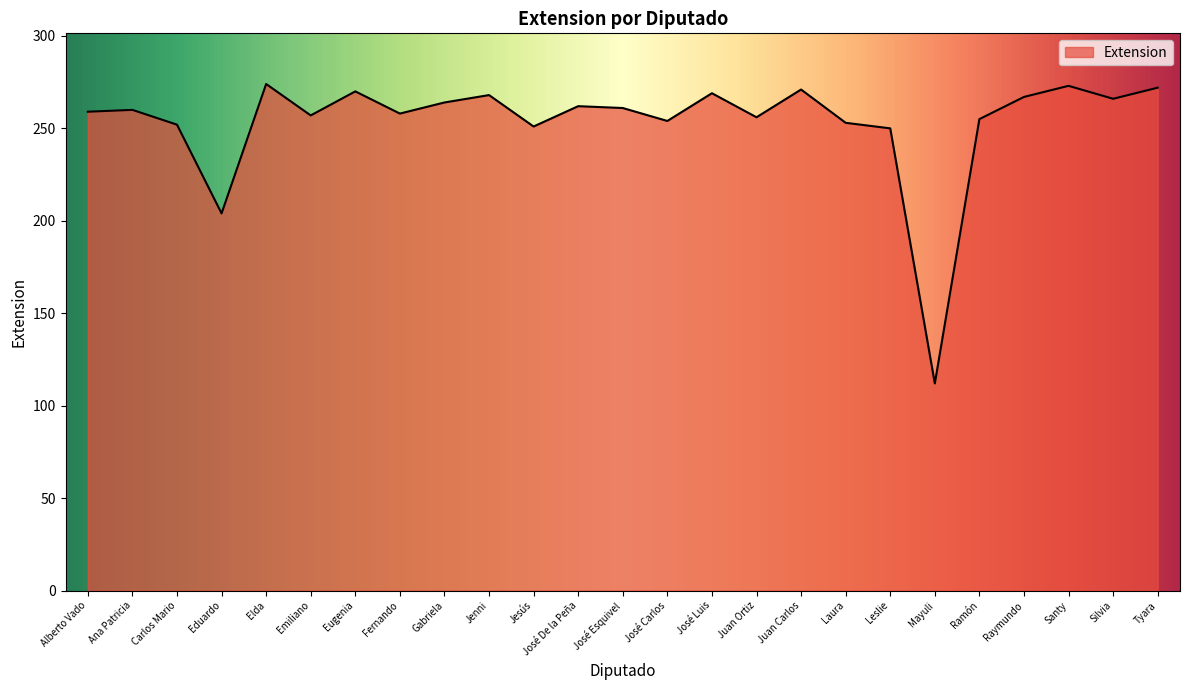

Which label corresponds to the smallest value in the chart?

Mayuli